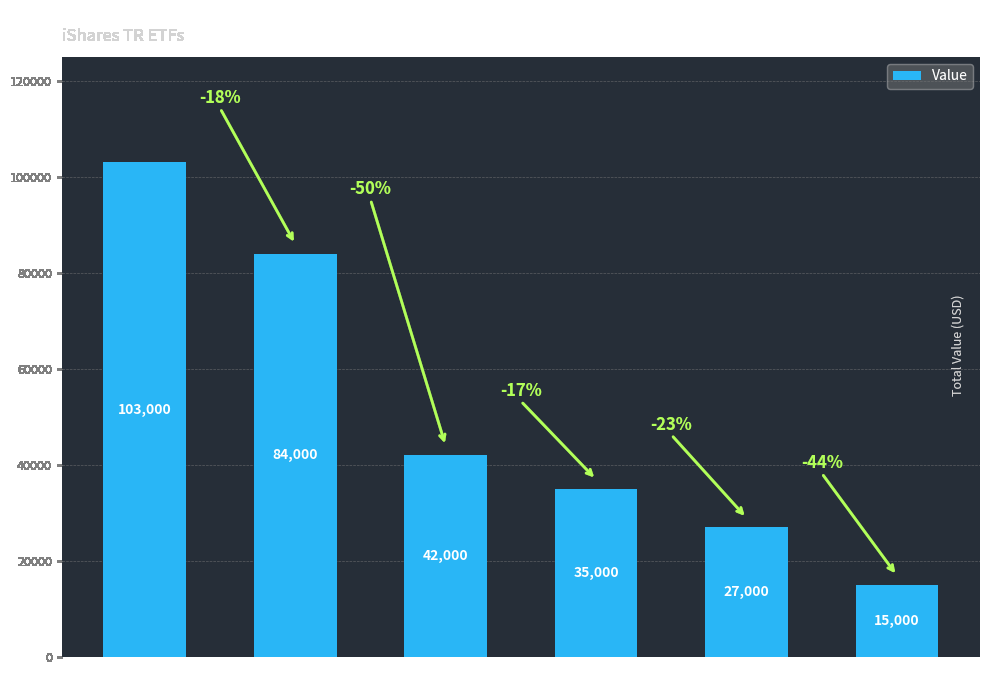

Reading left to right, list all the values displayed in this chart.

103000	84000	42000	35000	27000	15000